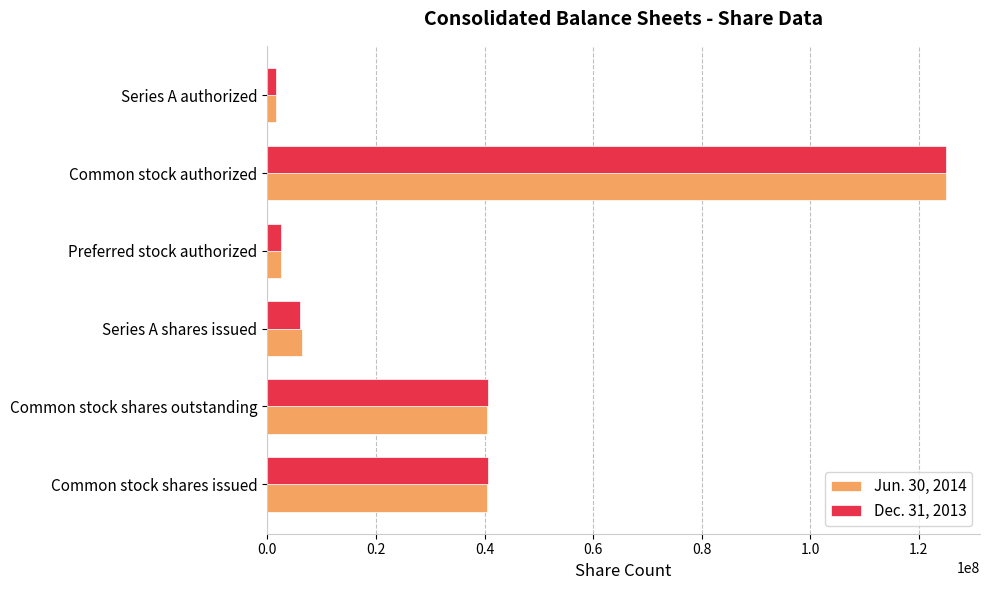

What is the sum of all Jun. 30, 2014 values?

216680434